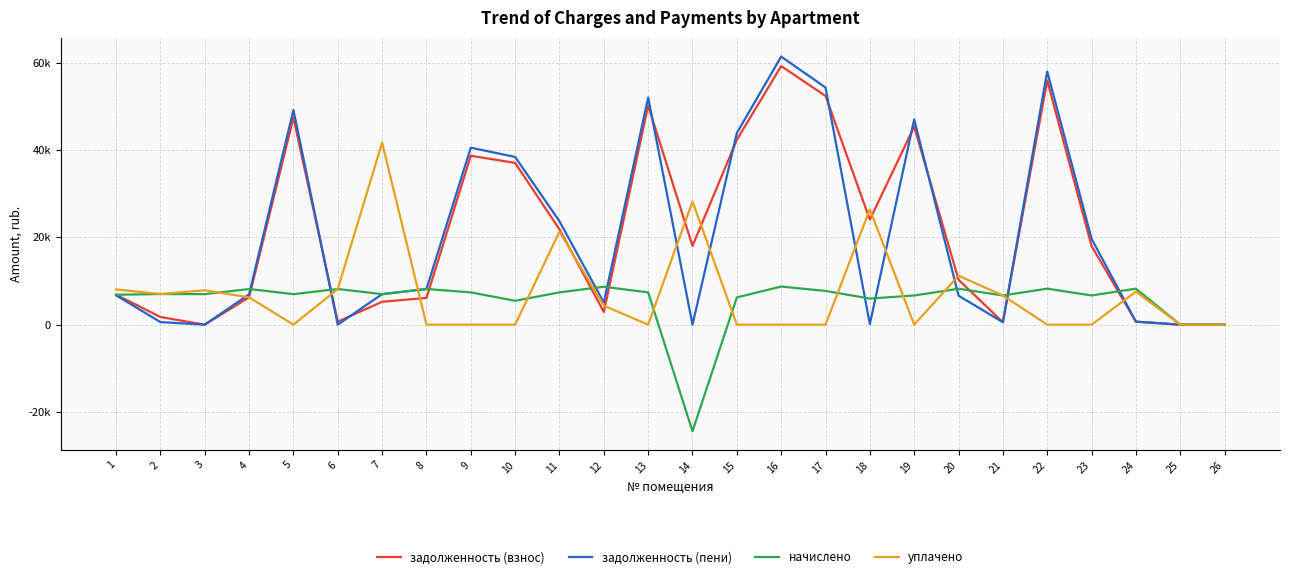

Is it true that уплачено equals -18399.1 at 22?

False